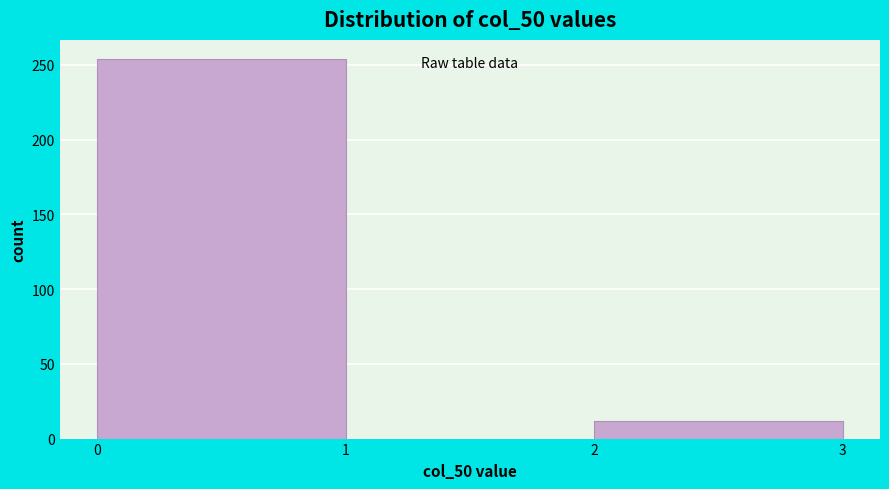

Over which range of the x-axis is the bar tallest?

0 to 1